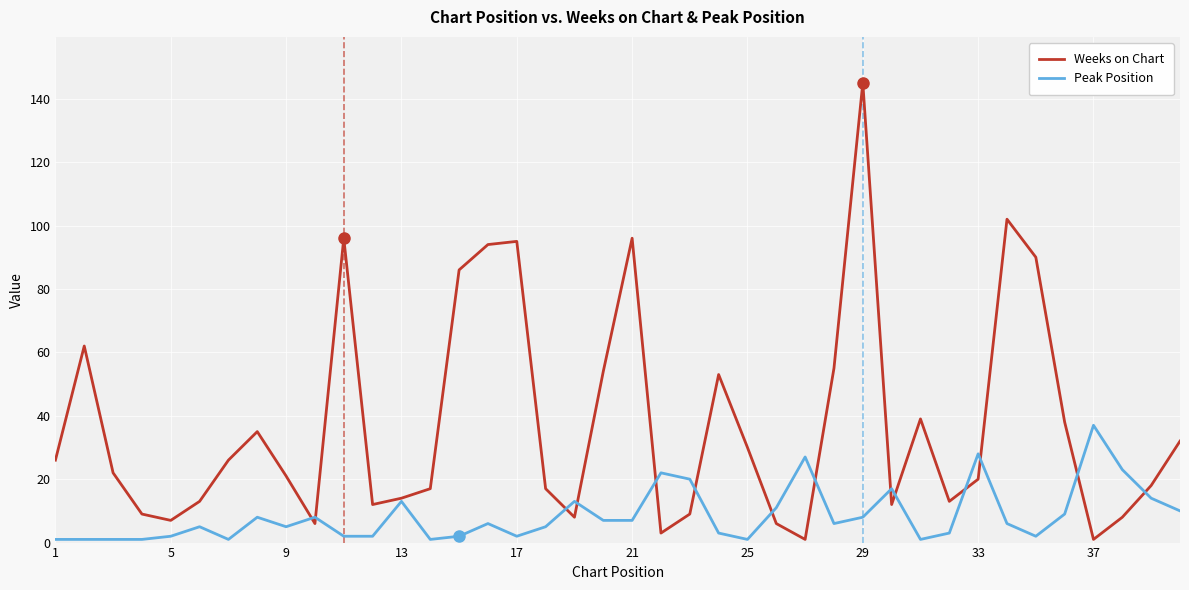

What is the highest value of the Weeks on Chart series?

145